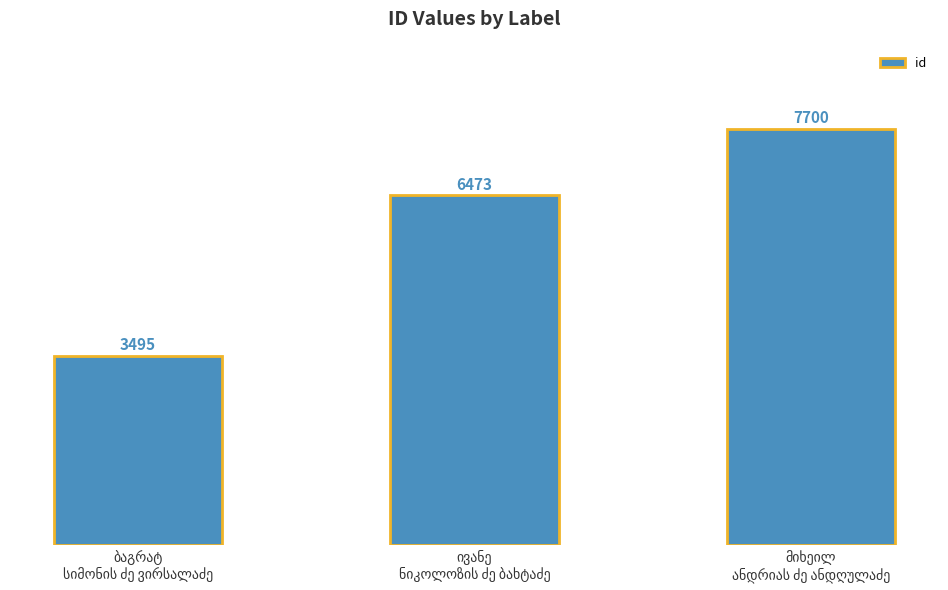

What is the difference between the maximum and minimum values?

4205